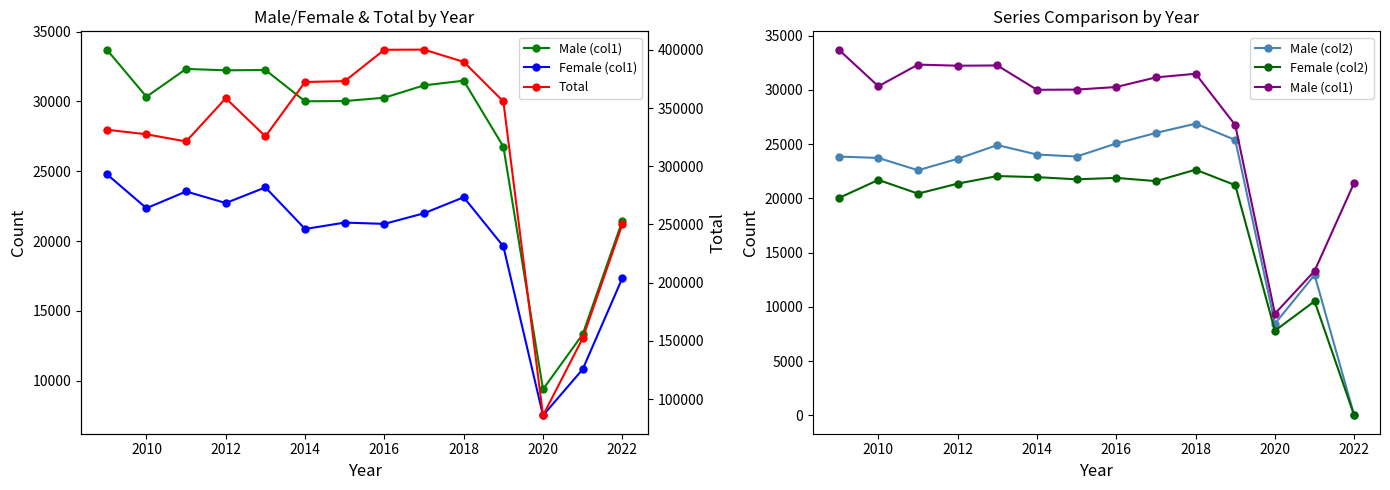

Is it true that Male (col1) equals 56561 at 2008?

False